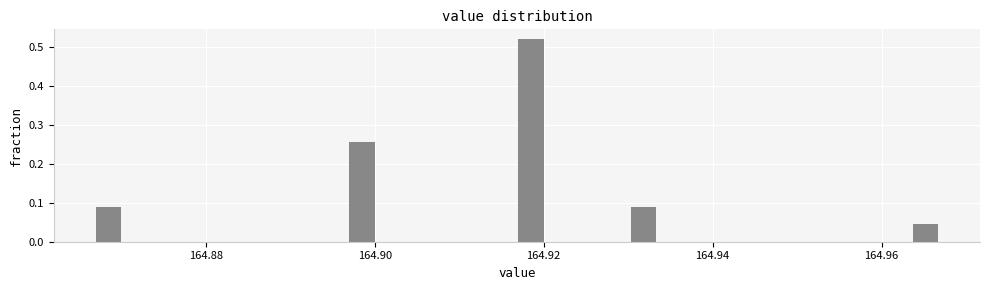

Read against the x-axis, roughly where is the centre of the tallest bar?

164.918